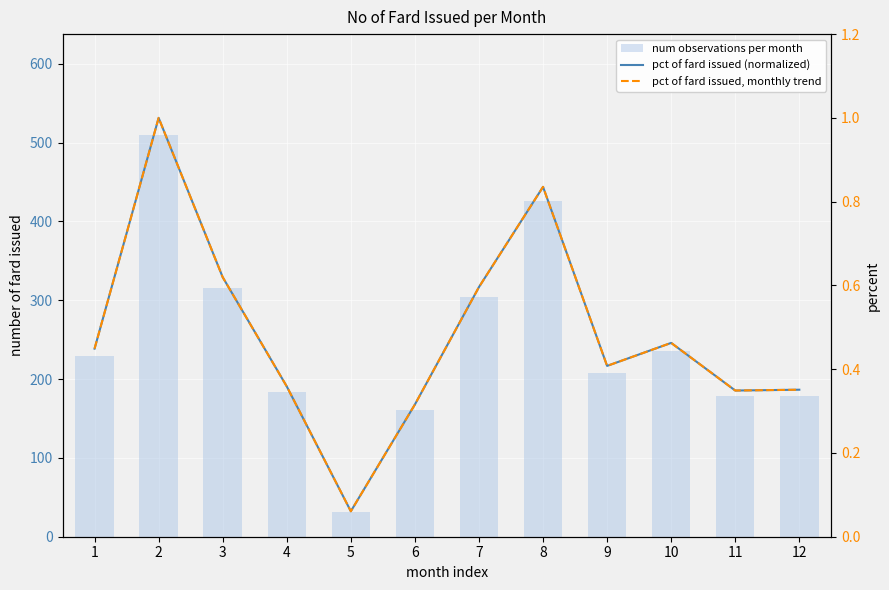

The value of num observations per month at 4 is 183.0. True or false?

True